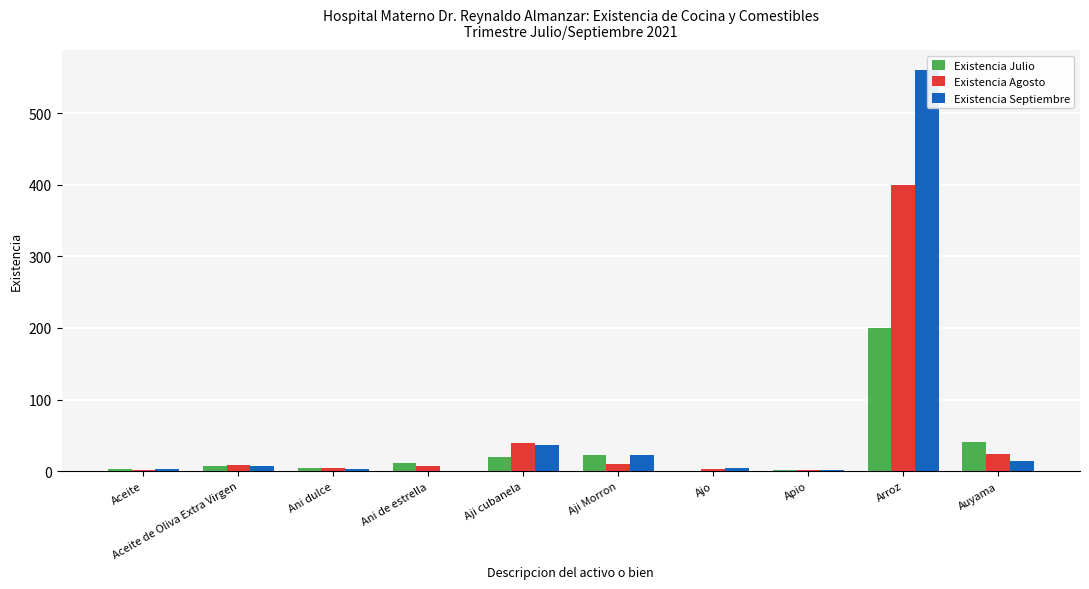

Where is Existencia Agosto nearest to the value 201?

Aji cubanela